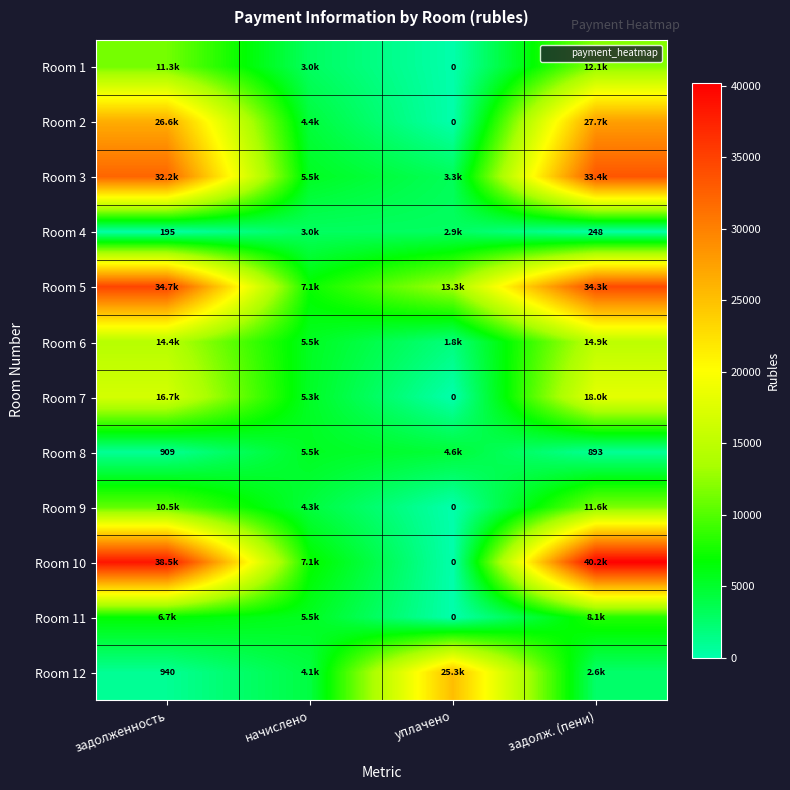

What is the difference between the highest and lowest values at задолж. (пени)?

39987.8